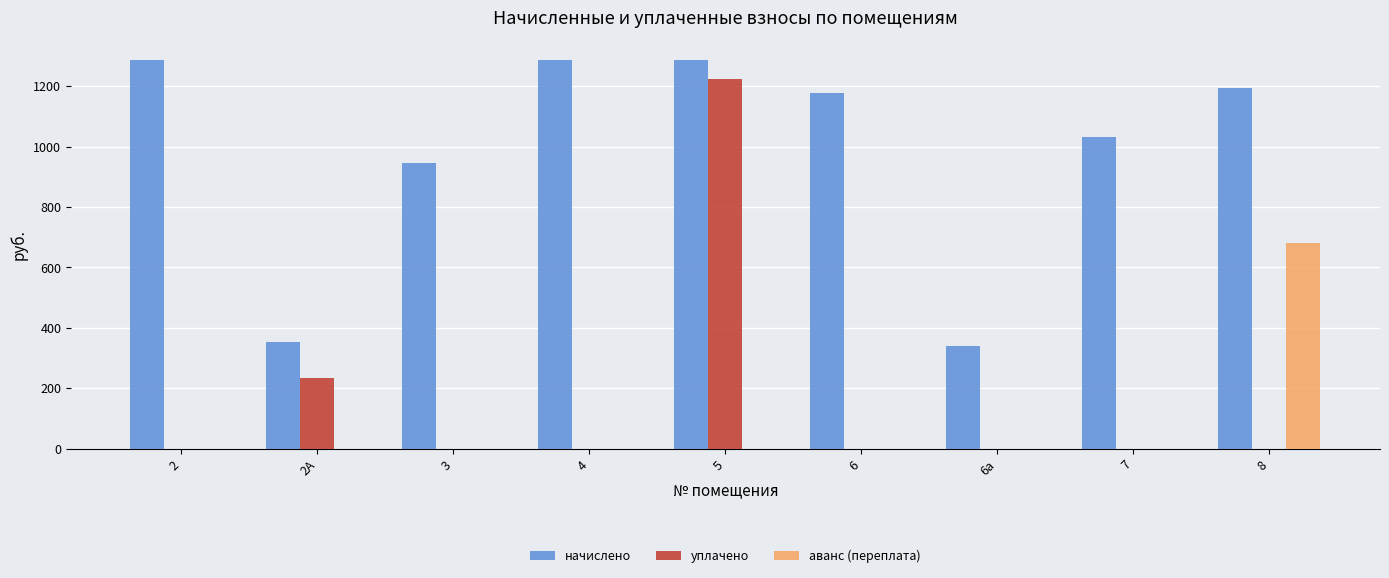

Are the bars grouped side by side (vs. stacked)?

Yes